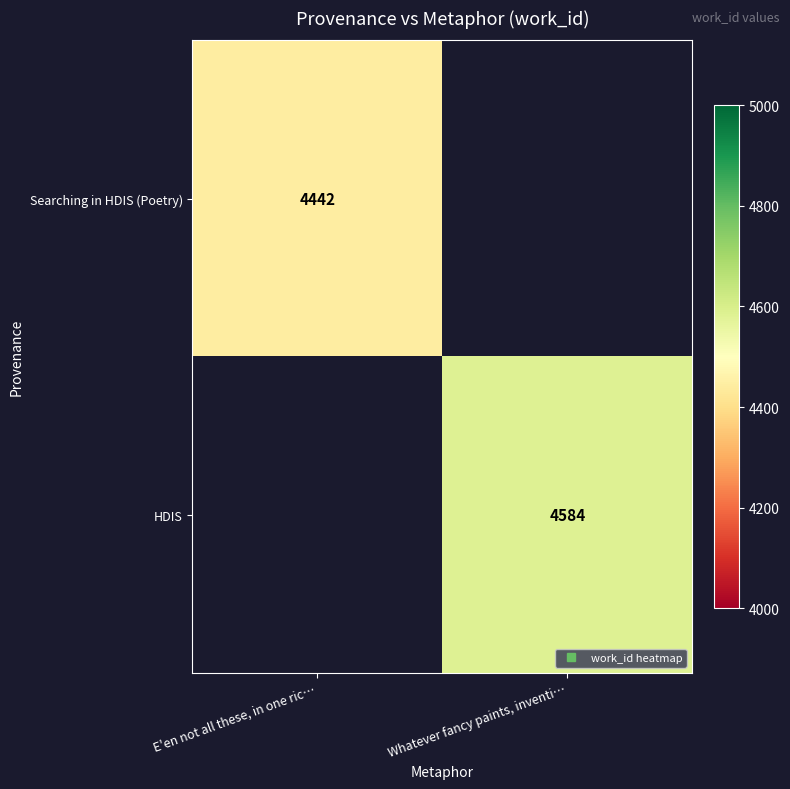

Which series has the widest spread of values?

Searching in HDIS (Poetry)